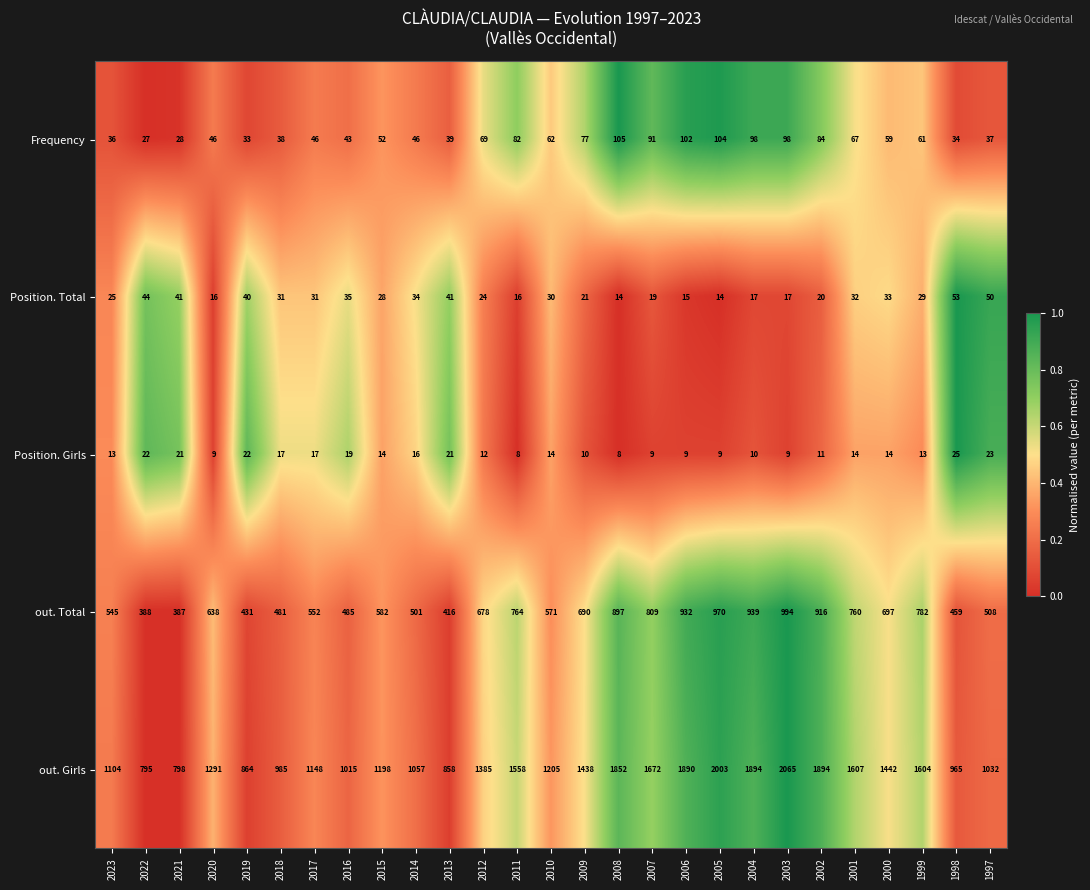

Which category has the highest value across all series?

2003